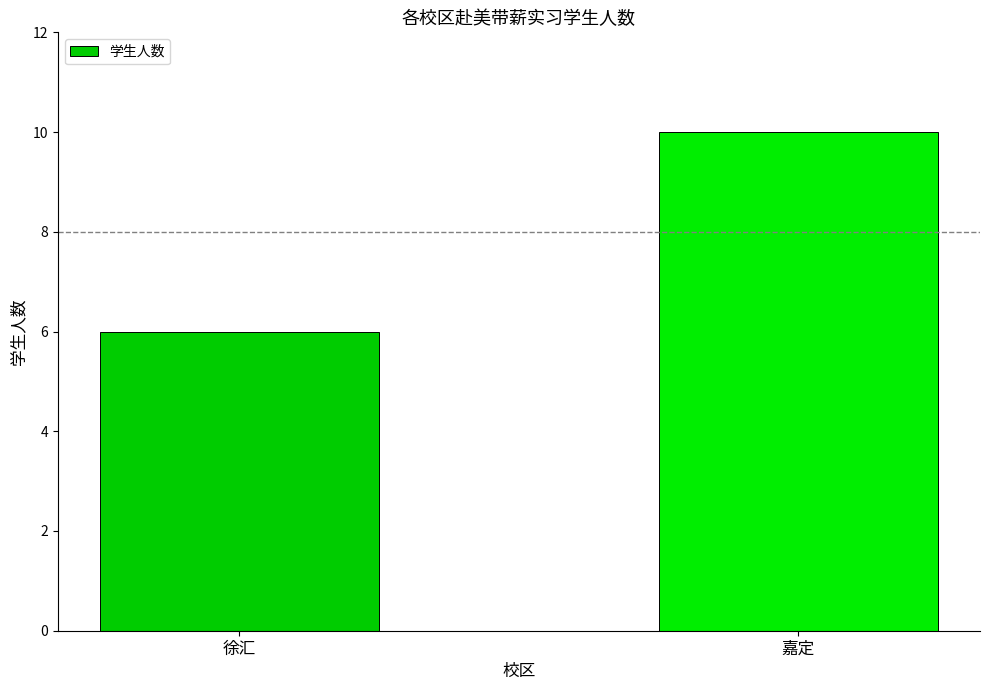

Which category has the lowest value across all series?

徐汇